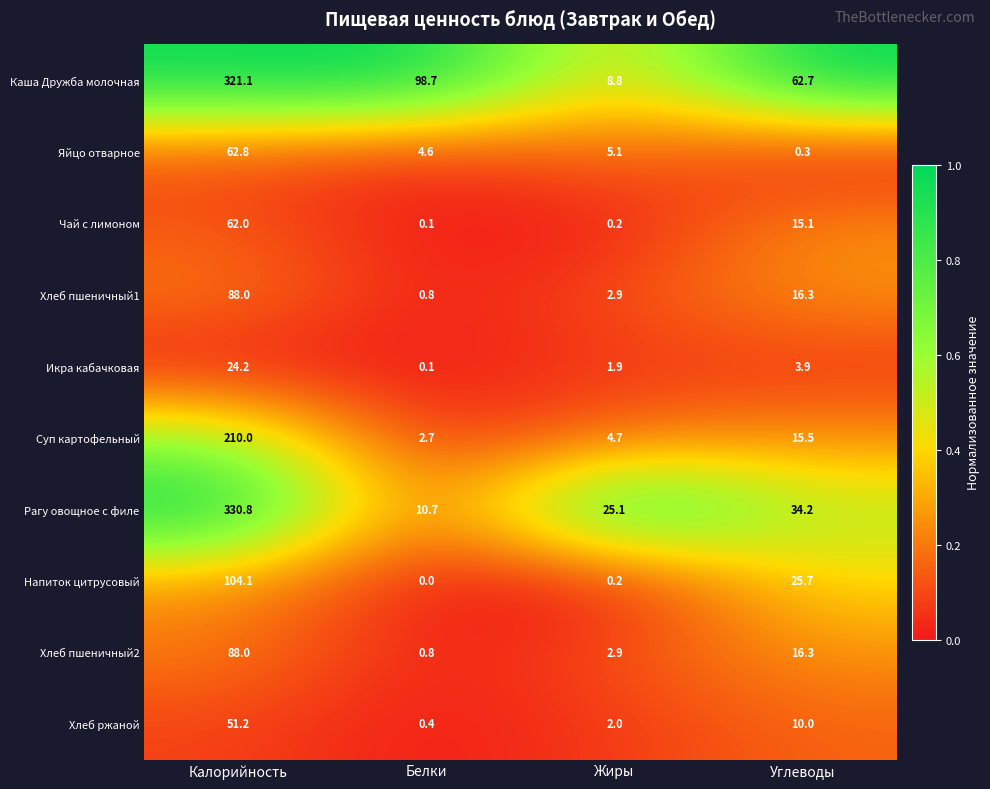

Rank the categories by Суп картофельный value from lowest to highest.

Белки, Жиры, Углеводы, Калорийность